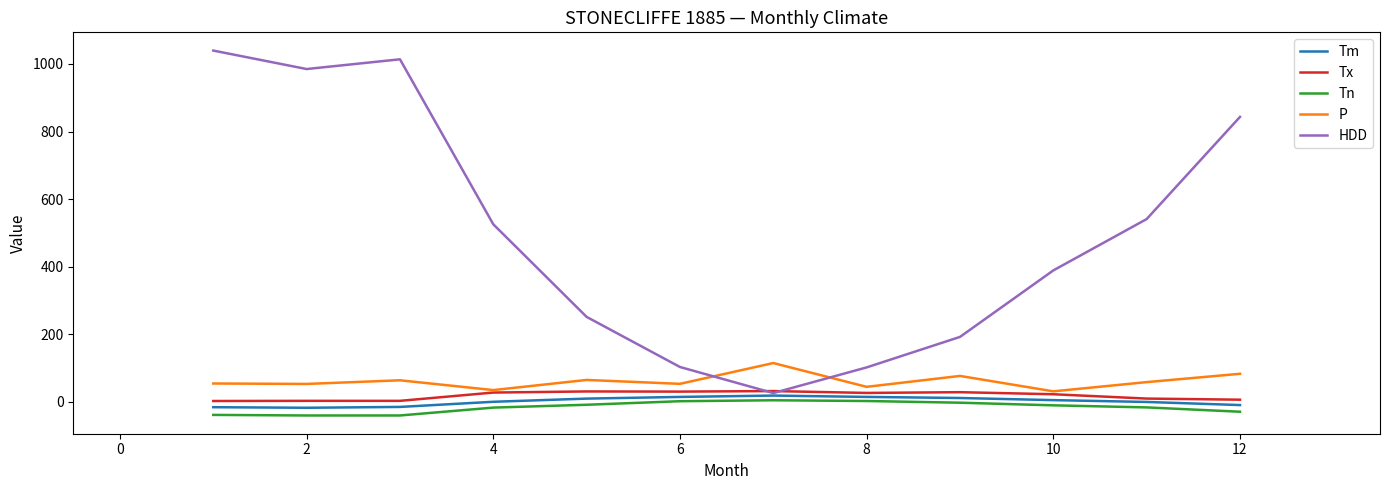

Which series has the widest spread of values?

HDD